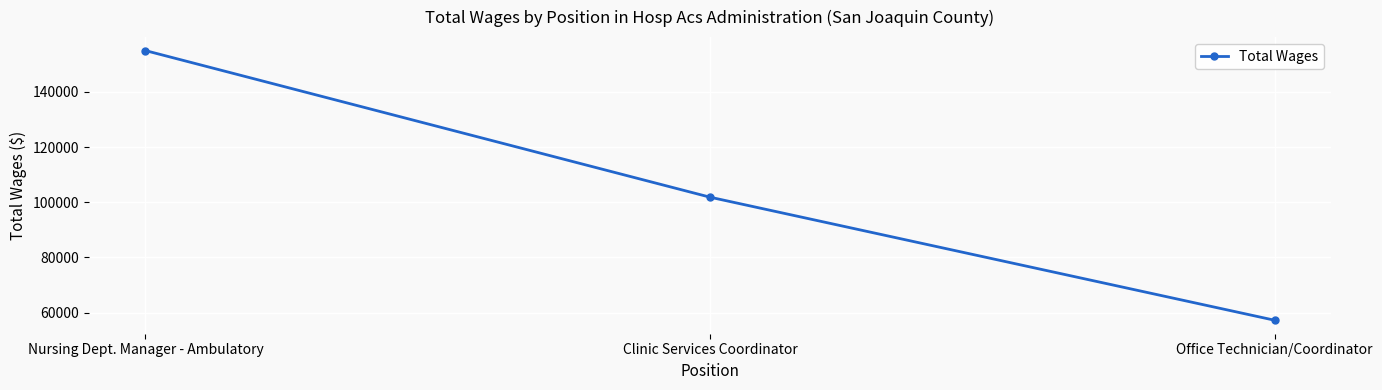

Where is the data nearest to the value 106108?

Clinic Services Coordinator